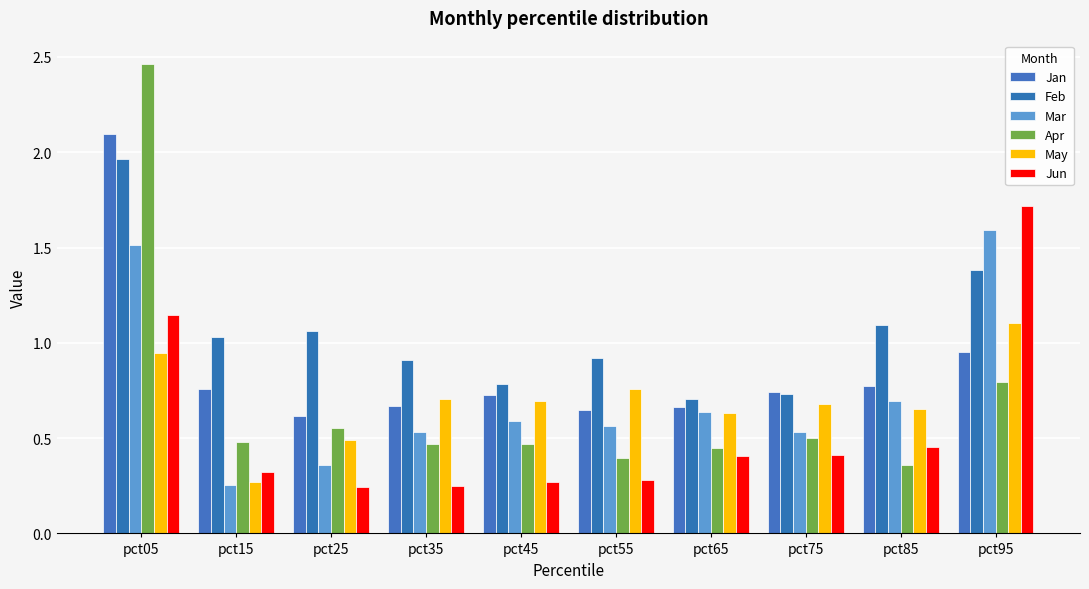

What is the value of the Jun bar at the 3rd from the left?

0.2